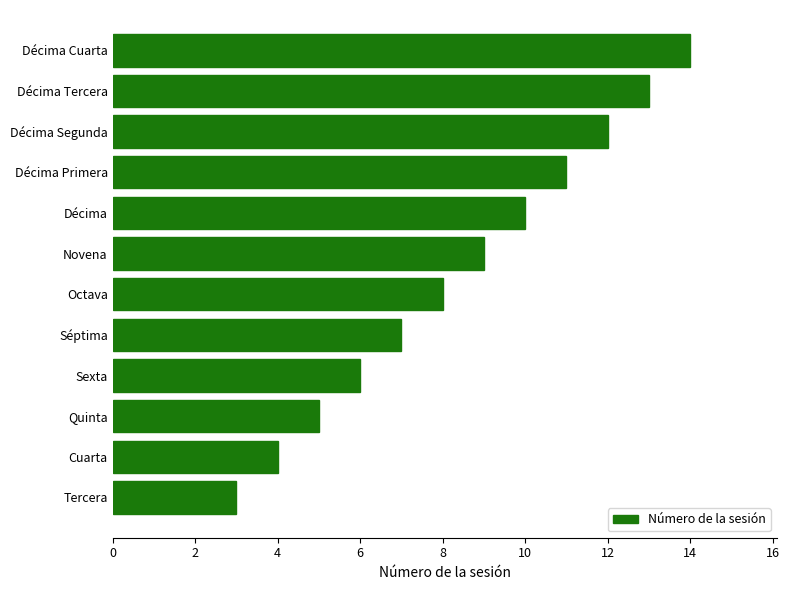

List the labels in order of value, smallest first.

Tercera, Cuarta, Quinta, Sexta, Séptima, Octava, Novena, Décima, Décima Primera, Décima Segunda, Décima Tercera, Décima Cuarta